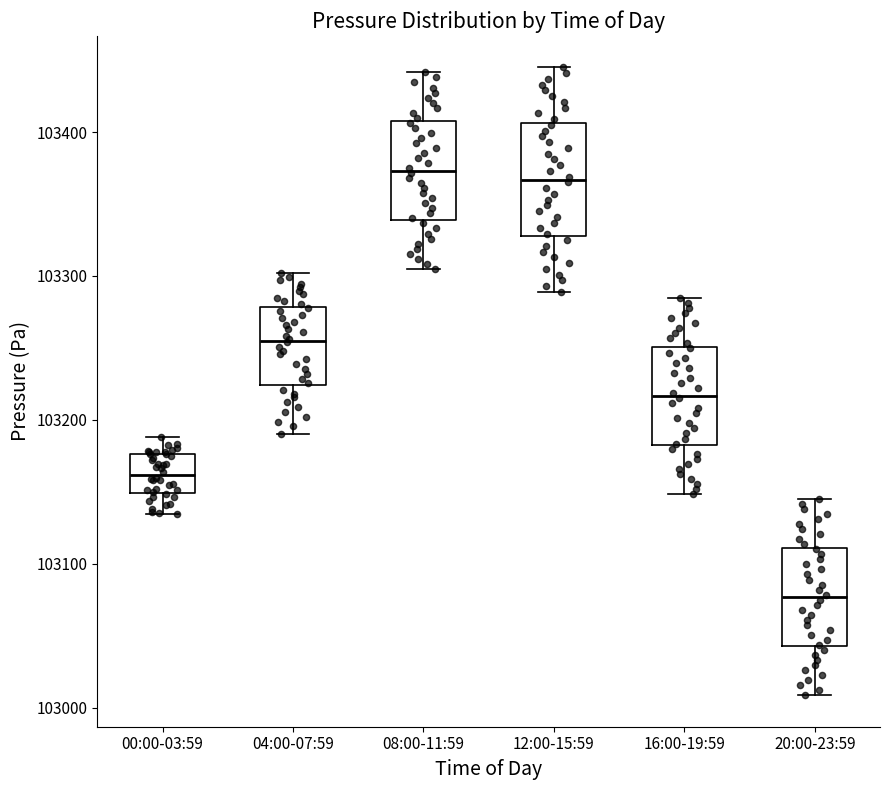

Where does the upper whisker of the box for 04:00-07:59 end on the y-axis? The values are not printed on the chart, so give them approximately, as read against the axis.

103300